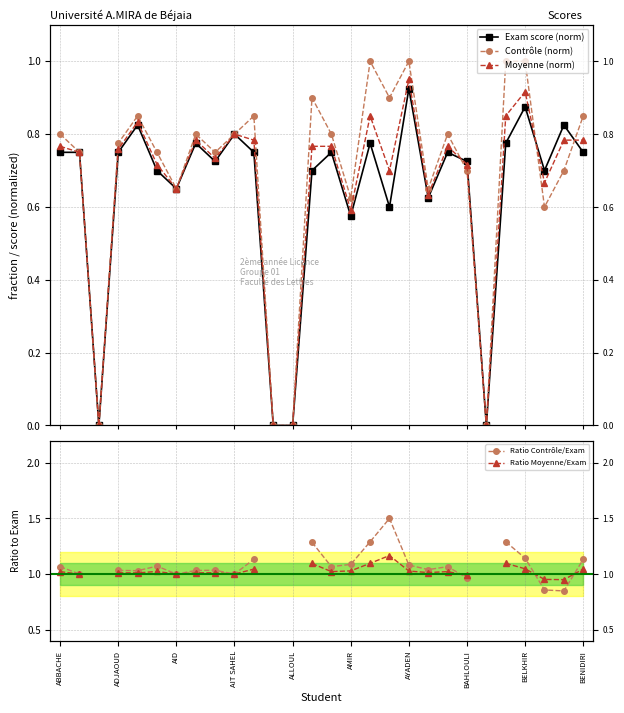

How many times do Ratio Contrôle/Exam and Ratio Moyenne/Exam cross each other?

3